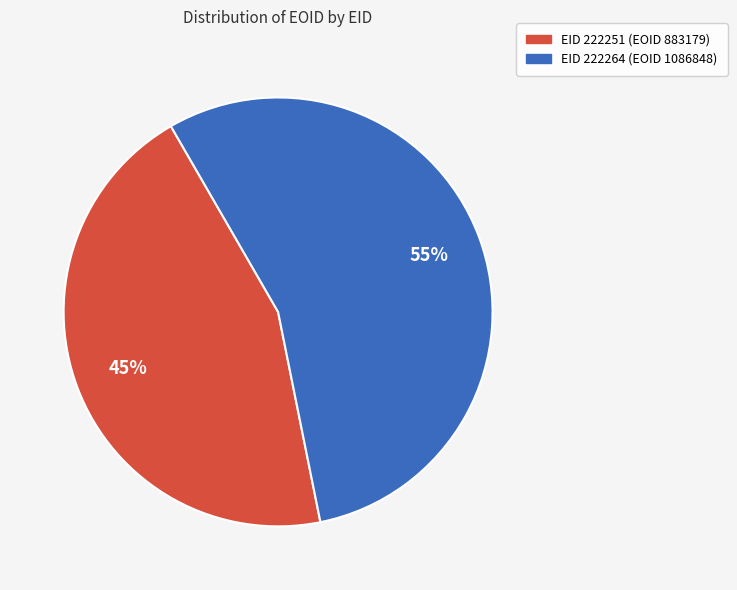

Is there any slice that represents more than half of the pie?

Yes